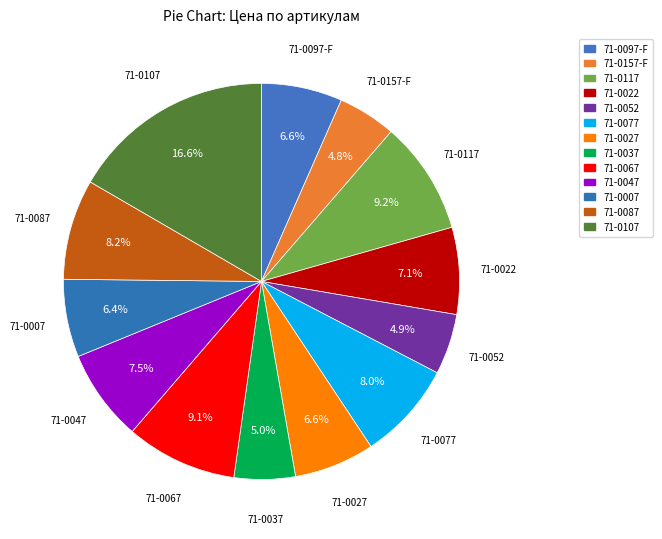

Does any single category account for the majority?

No